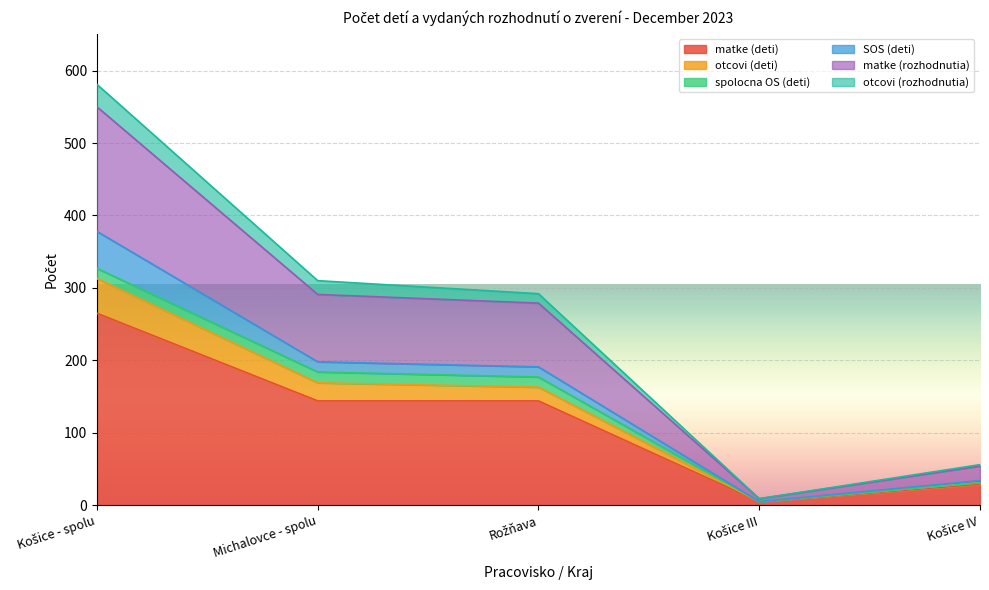

The value of matke (deti) at Michalovce - spolu is 257. True or false?

False